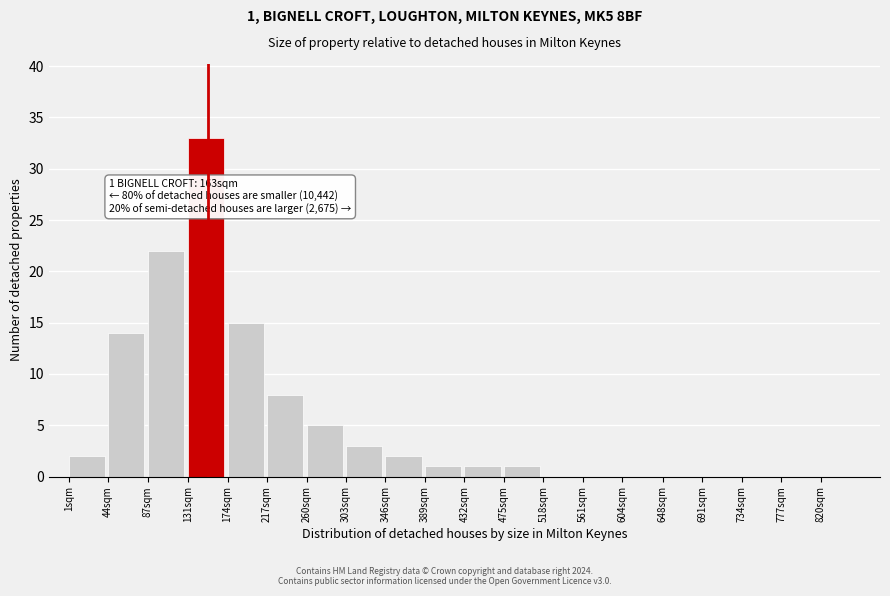

Reading right to left, transcribe all the data shown in this chart.

820sqm=0	777sqm=0	734sqm=0	691sqm=0	648sqm=0	604sqm=0	561sqm=0	518sqm=0	475sqm=1	432sqm=1	389sqm=1	346sqm=2	303sqm=3	260sqm=5	217sqm=8	174sqm=15	131sqm=33	87sqm=22	44sqm=14	1sqm=2